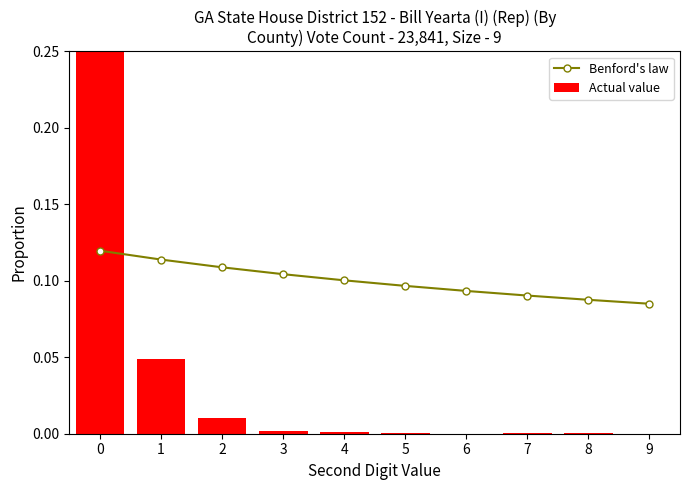

At 0, list the series in order from largest to smallest.

Actual value, Benford's law